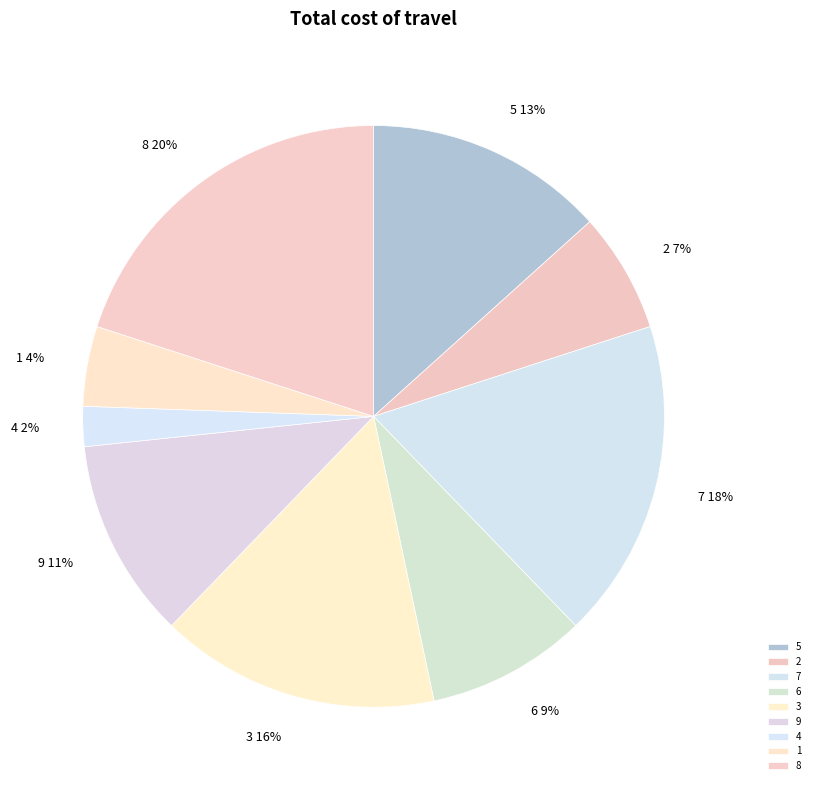

Which has a higher value, 5 or 9?

5